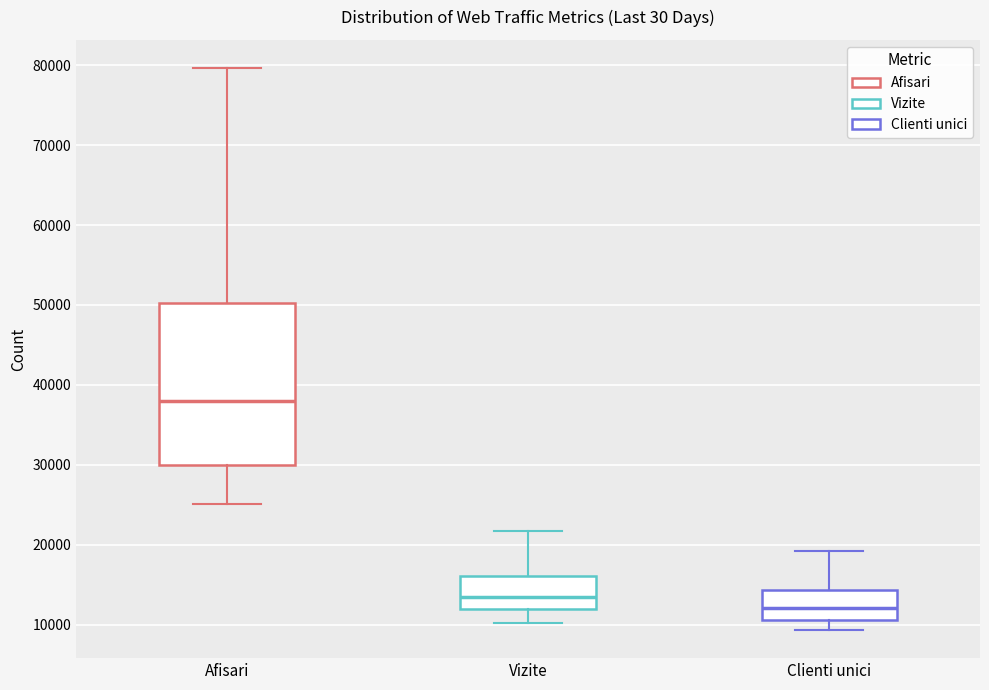

Reading left to right, transcribe this box plot: for each box, give where its median line is, the range the box spans, and where its two whiskers end, as read against the y-axis. The values are not printed on the chart, so give them approximately, as read against the axis.

Afisari: median 38000, box 30000 to 50000, whiskers 25000 to 80000
Vizite: median 13000, box 12000 to 16000, whiskers 10000 to 22000
Clienti unici: median 12000, box 11000 to 14000, whiskers 9000 to 19000